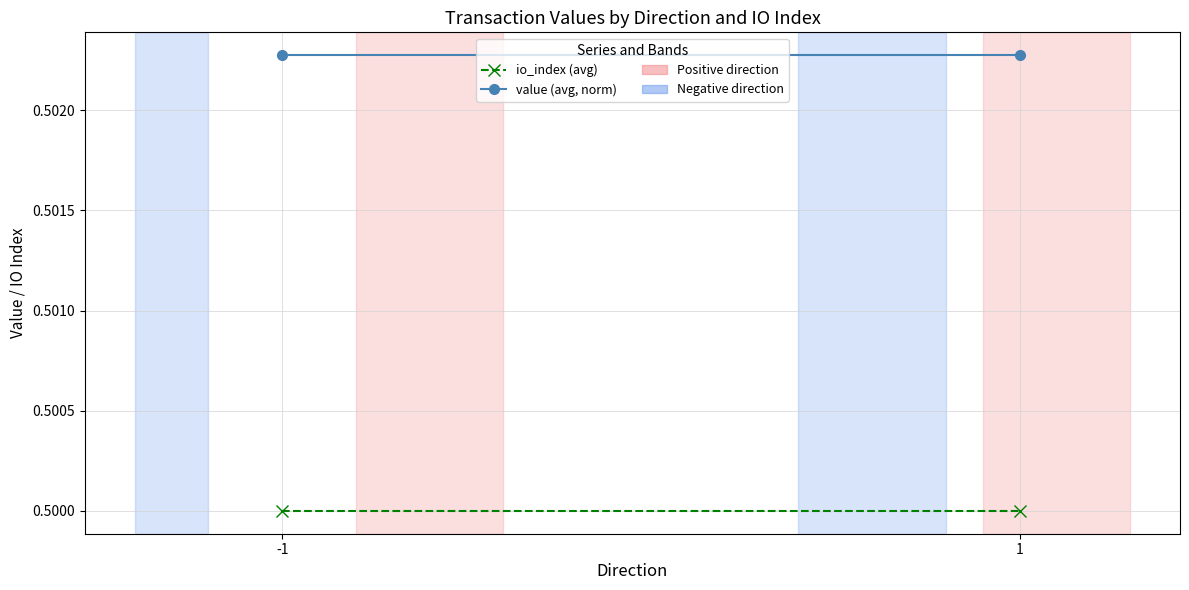

At which category is the sum across all series the highest?

-1